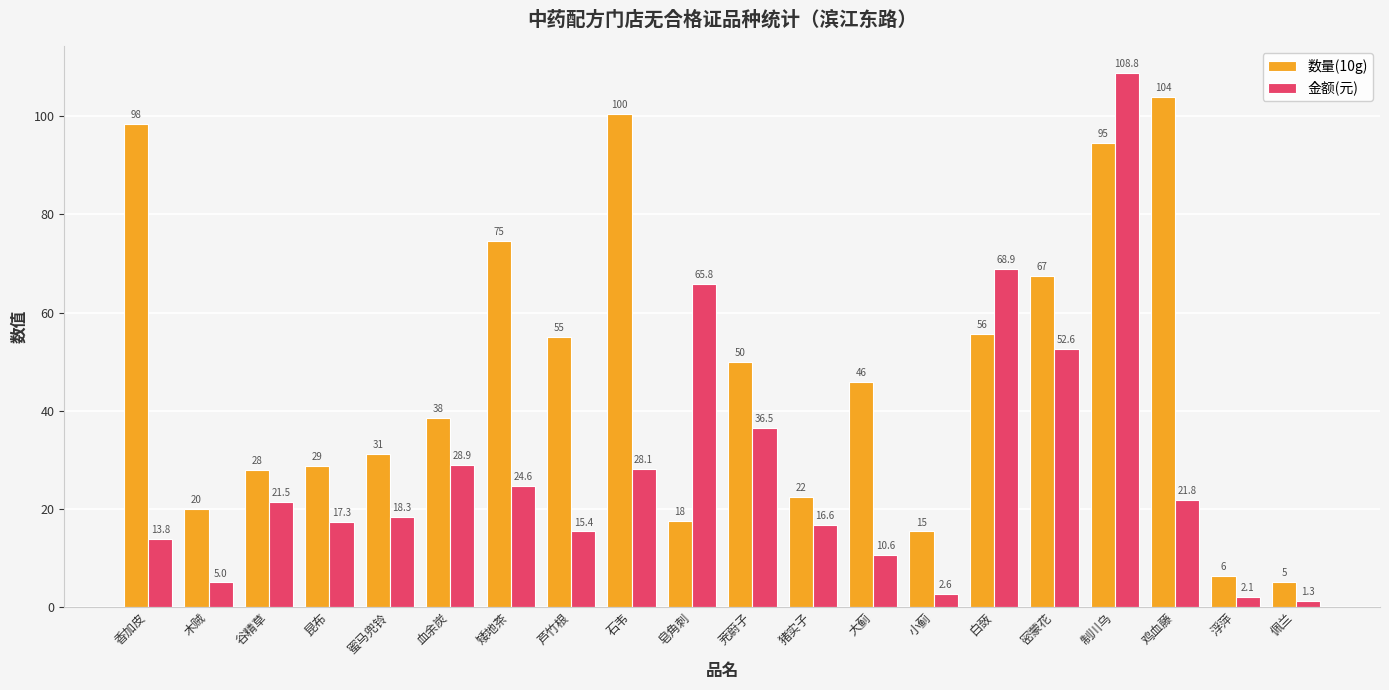

What is the minimum value shown in the chart?

1.3